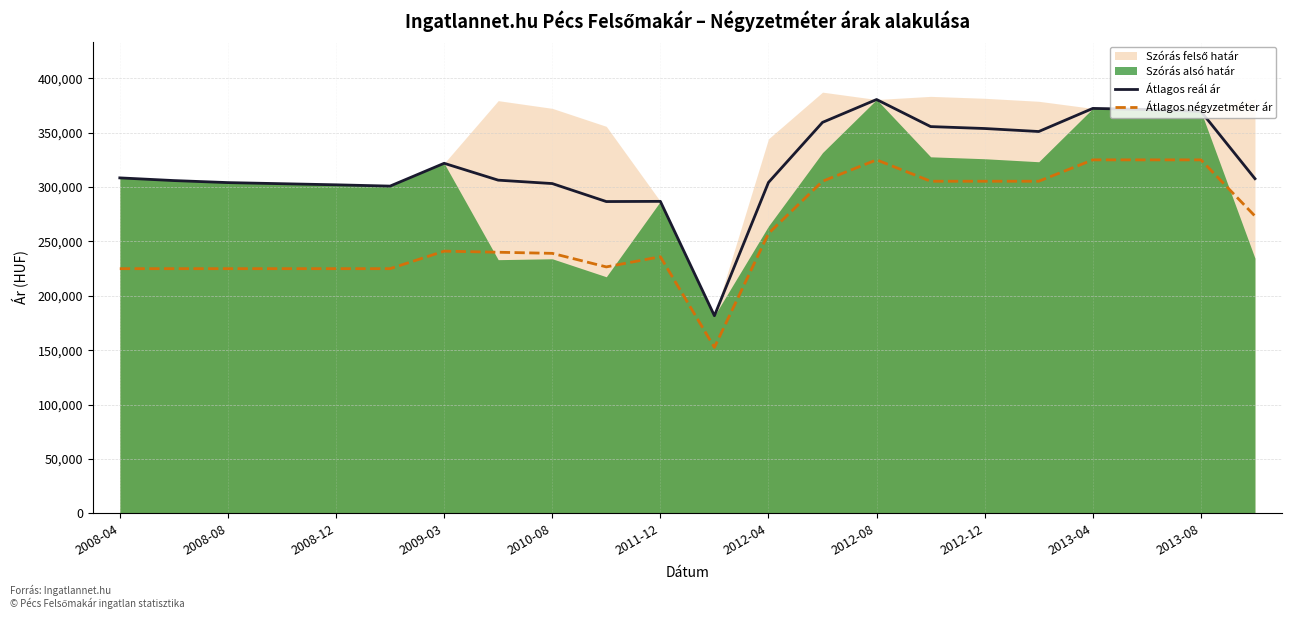

True or false: Átlagos reál ár and Átlagos négyzetméter ár cross at least once.

False